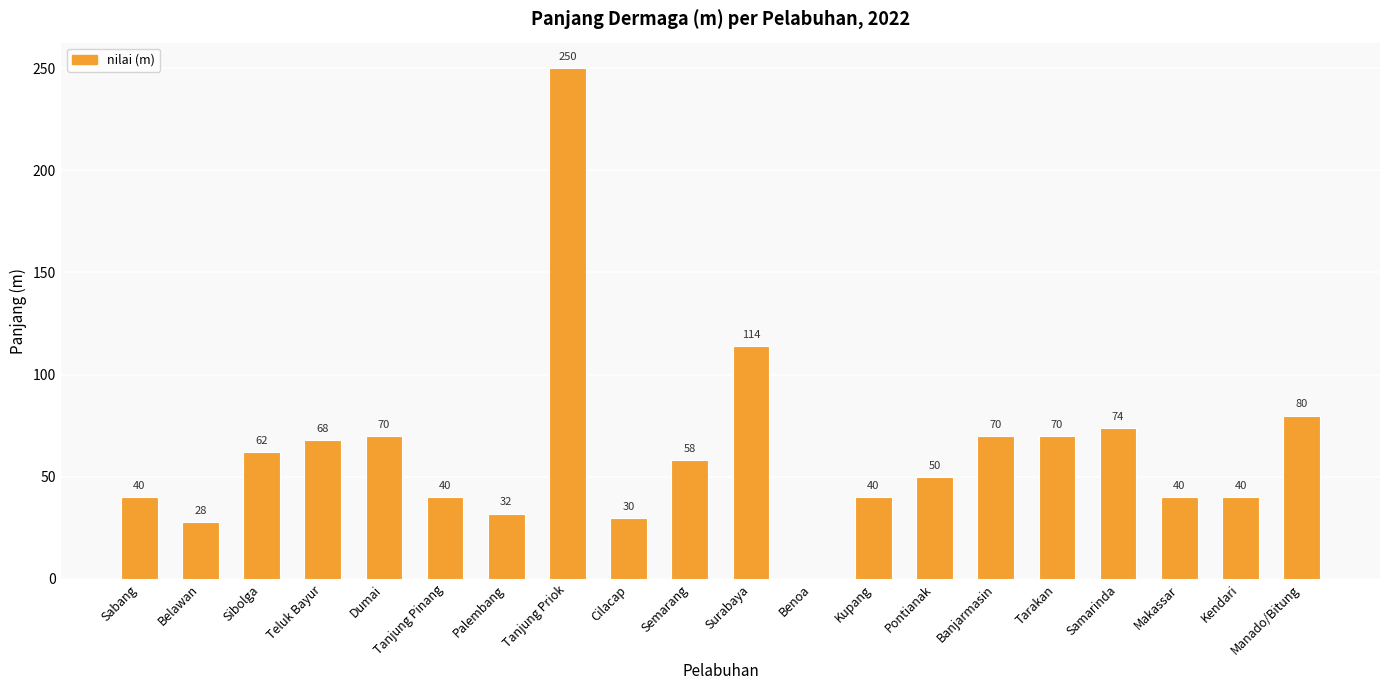

How many data points does each series have?

20